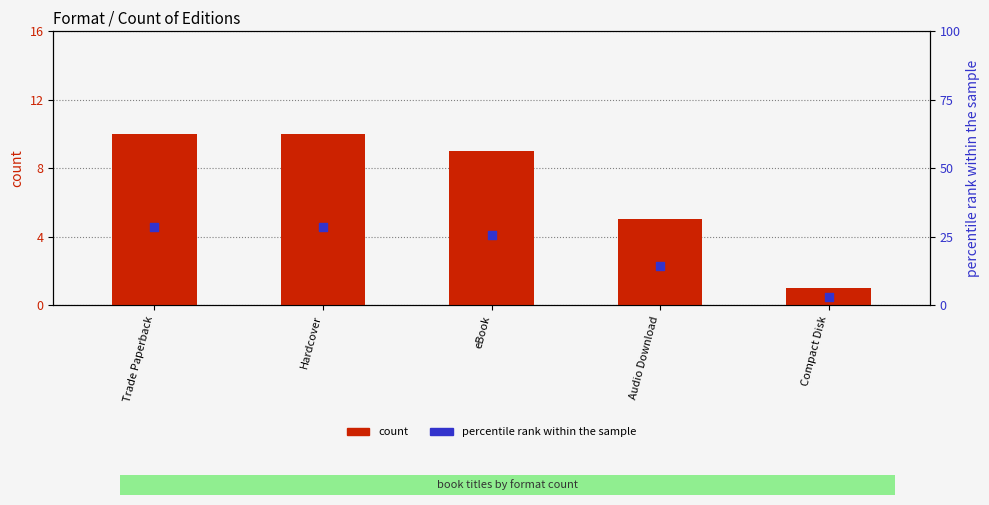

What are all the series names shown in the legend?

count, percentile rank within the sample